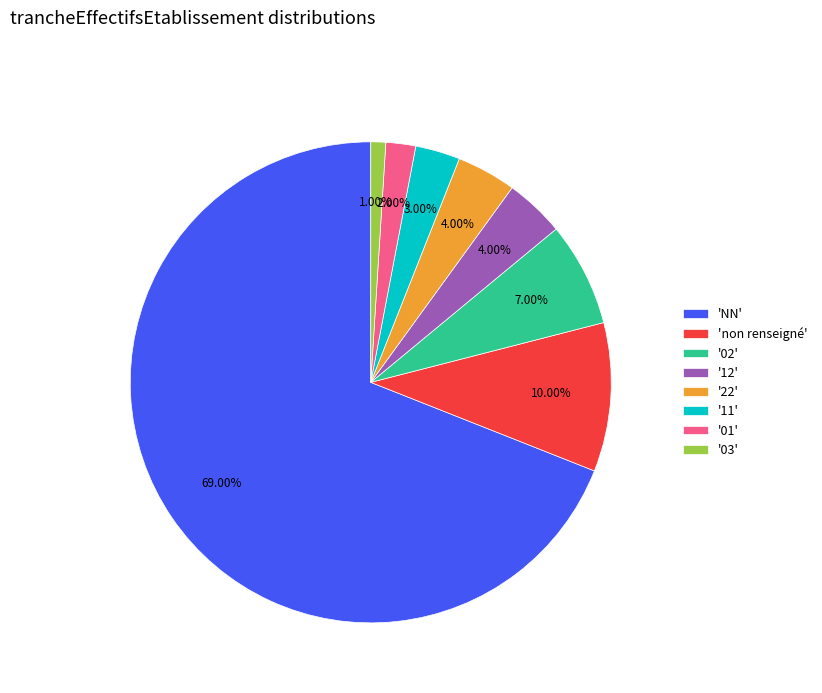

To the nearest percent, what is the difference between the largest and smallest slice percentages?

68%